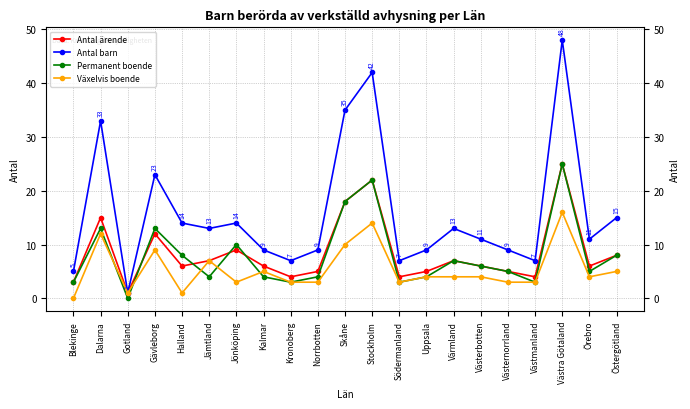

Where is the first local minimum for Permanent boende?

Gotland